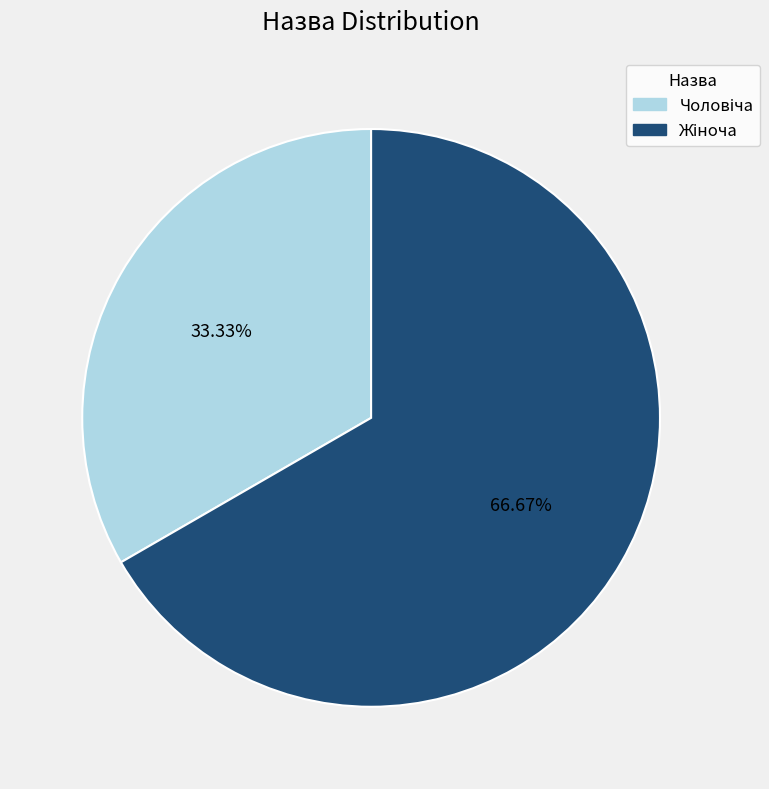

Is there any slice that represents more than half of the pie?

Yes